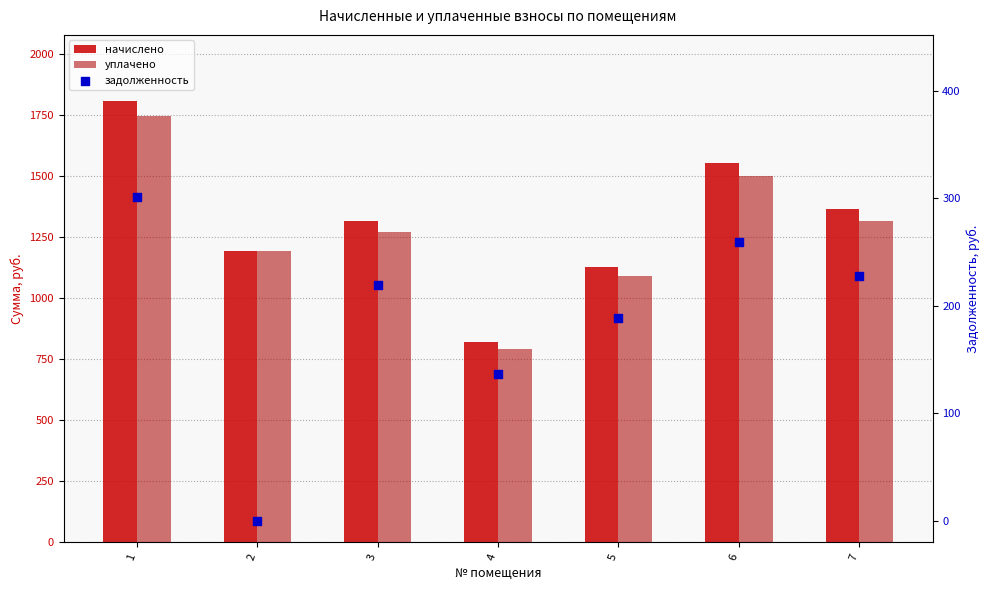

At how many categories does at least one series exceed 479?

7